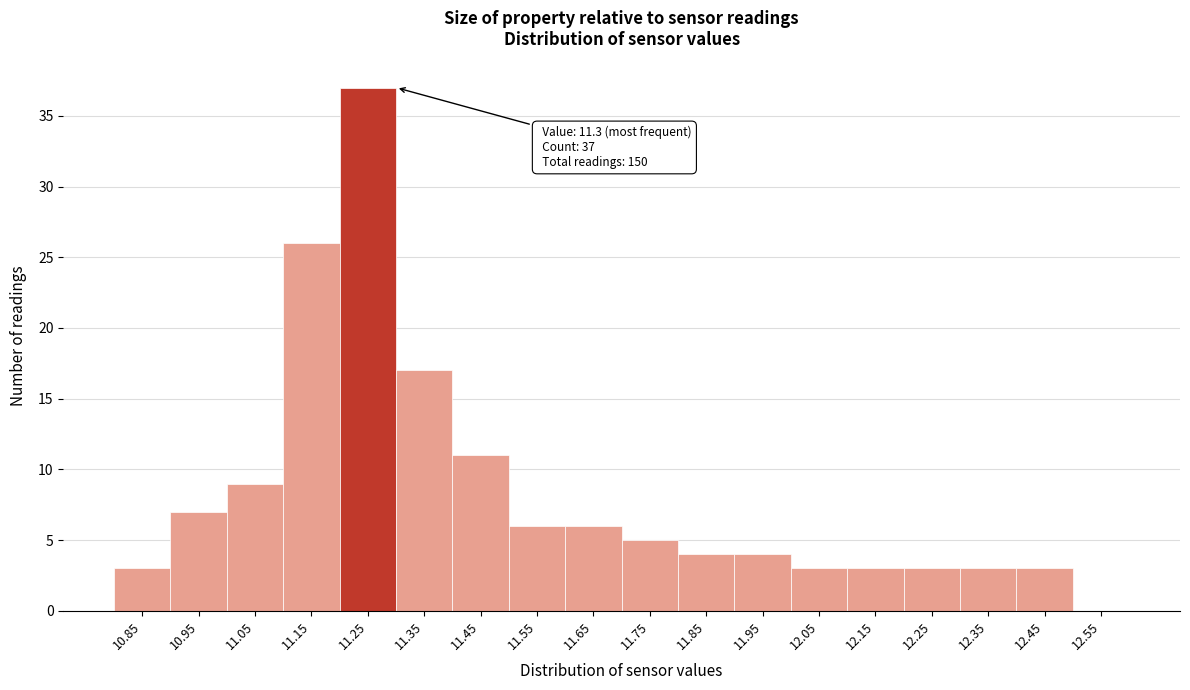

Reading left to right, extract all data points from this chart.

10.85=3	10.95=7	11.05=9	11.15=26	11.25=37	11.35=17	11.45=11	11.55=6	11.65=6	11.75=5	11.85=4	11.95=4	12.05=3	12.15=3	12.25=3	12.35=3	12.45=3	12.55=0